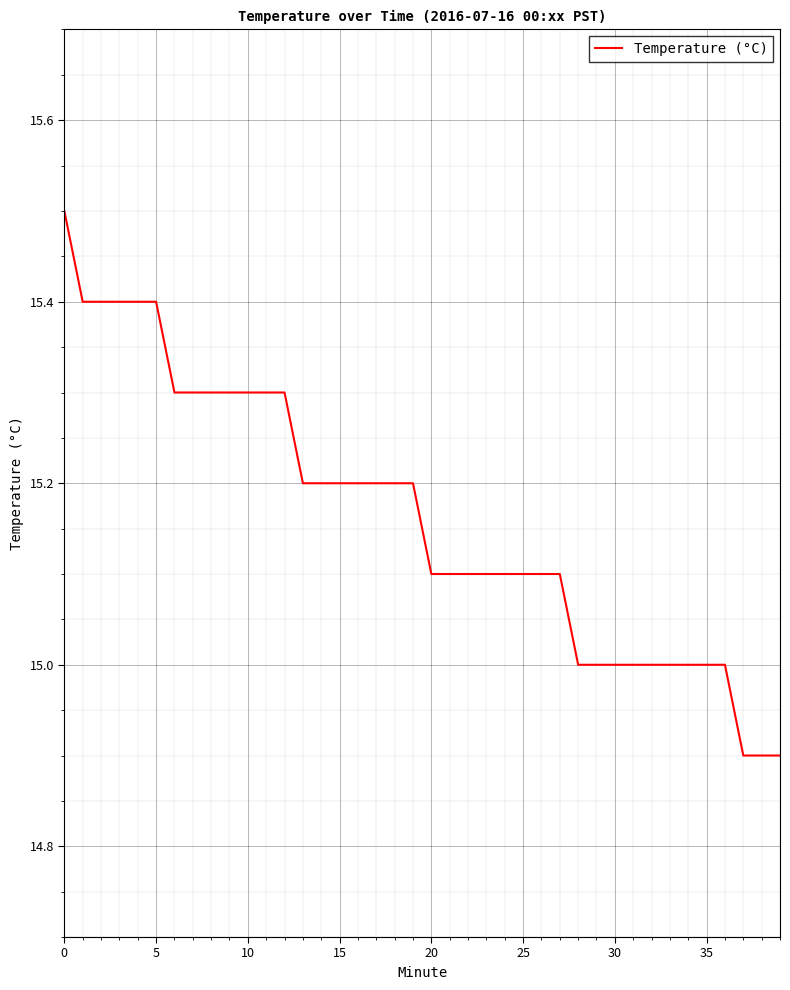

What is the difference between the second highest and second lowest values?

0.5